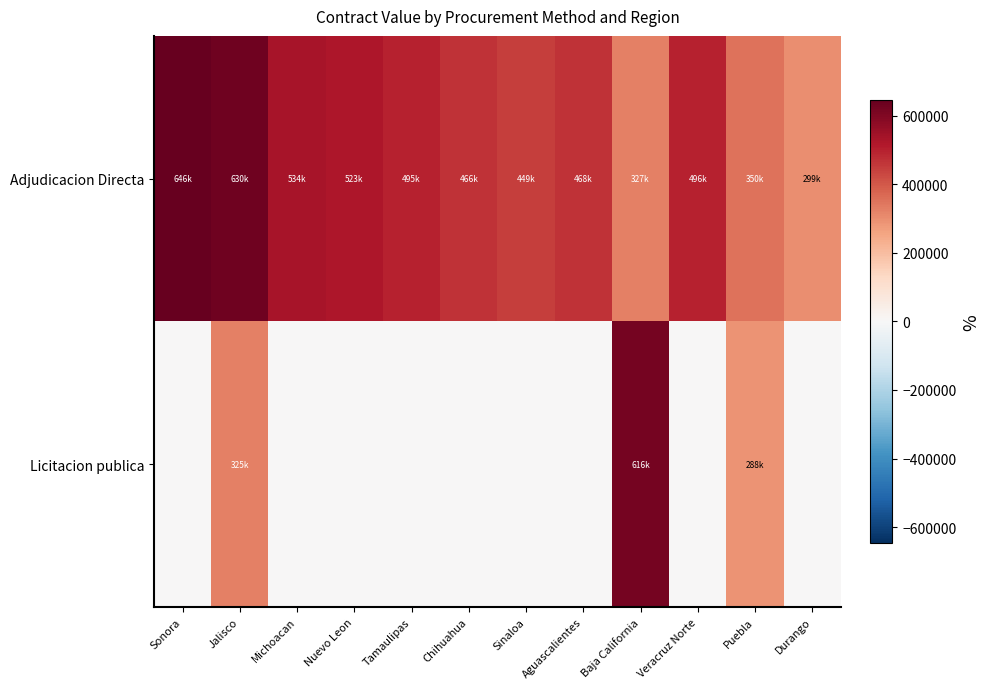

How many distinct data groups are displayed?

2